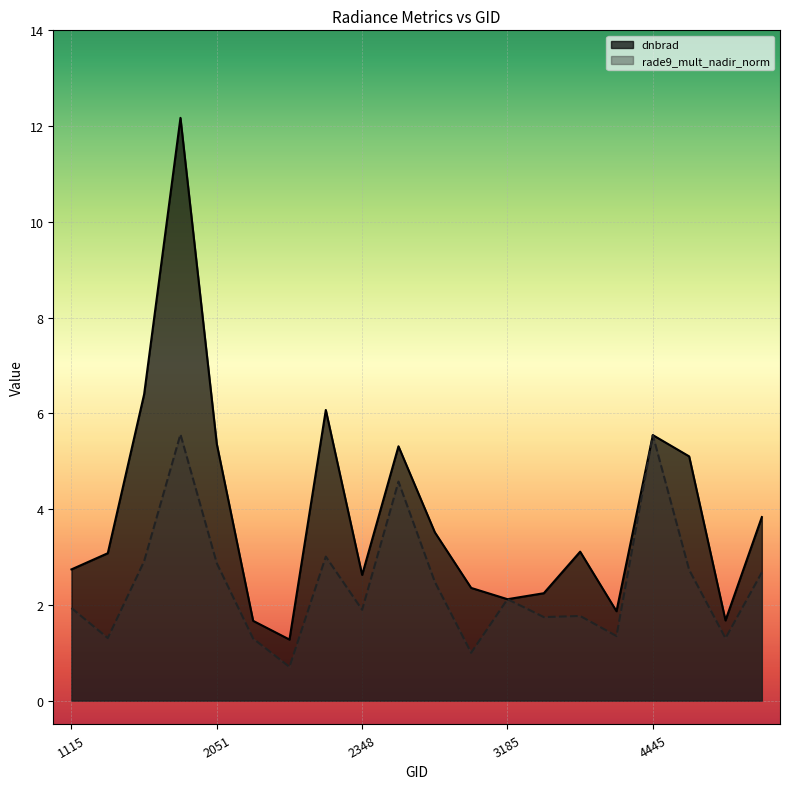

What is the value of the rade9_mult_nadir_norm point at the 2nd from the left?

1.3